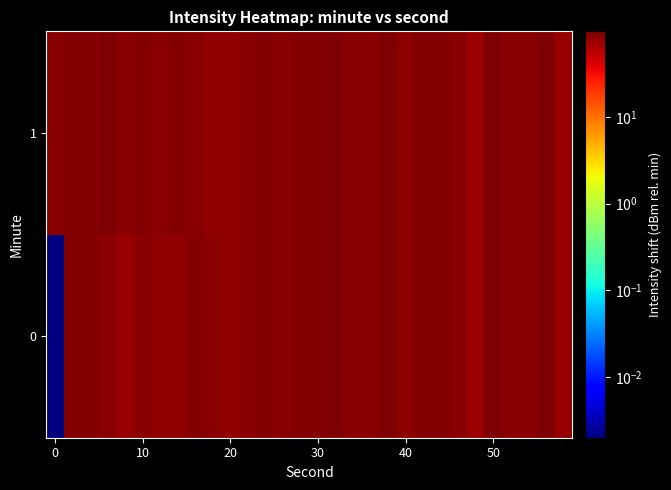

Reading left to right, extract all data points from this chart.

0: 0.0	91.1	89.1	85.9	75.2	87.1	81.3	81.5	91.8	86.8	81.4	86.2	89.0	88.0	89.6	90.5	94.6	86.1	85.9	92.9	85.0	90.3	91.0	88.1	73.4	95.6	86.5	87.7	96.7	75.3
1: 88.7	91.3	91.4	96.7	88.7	92.6	88.5	92.1	85.6	81.3	81.4	86.2	89.0	88.0	89.6	90.5	94.6	86.1	85.9	92.9	85.0	90.3	91.0	88.1	73.4	95.6	86.5	87.7	96.7	75.3